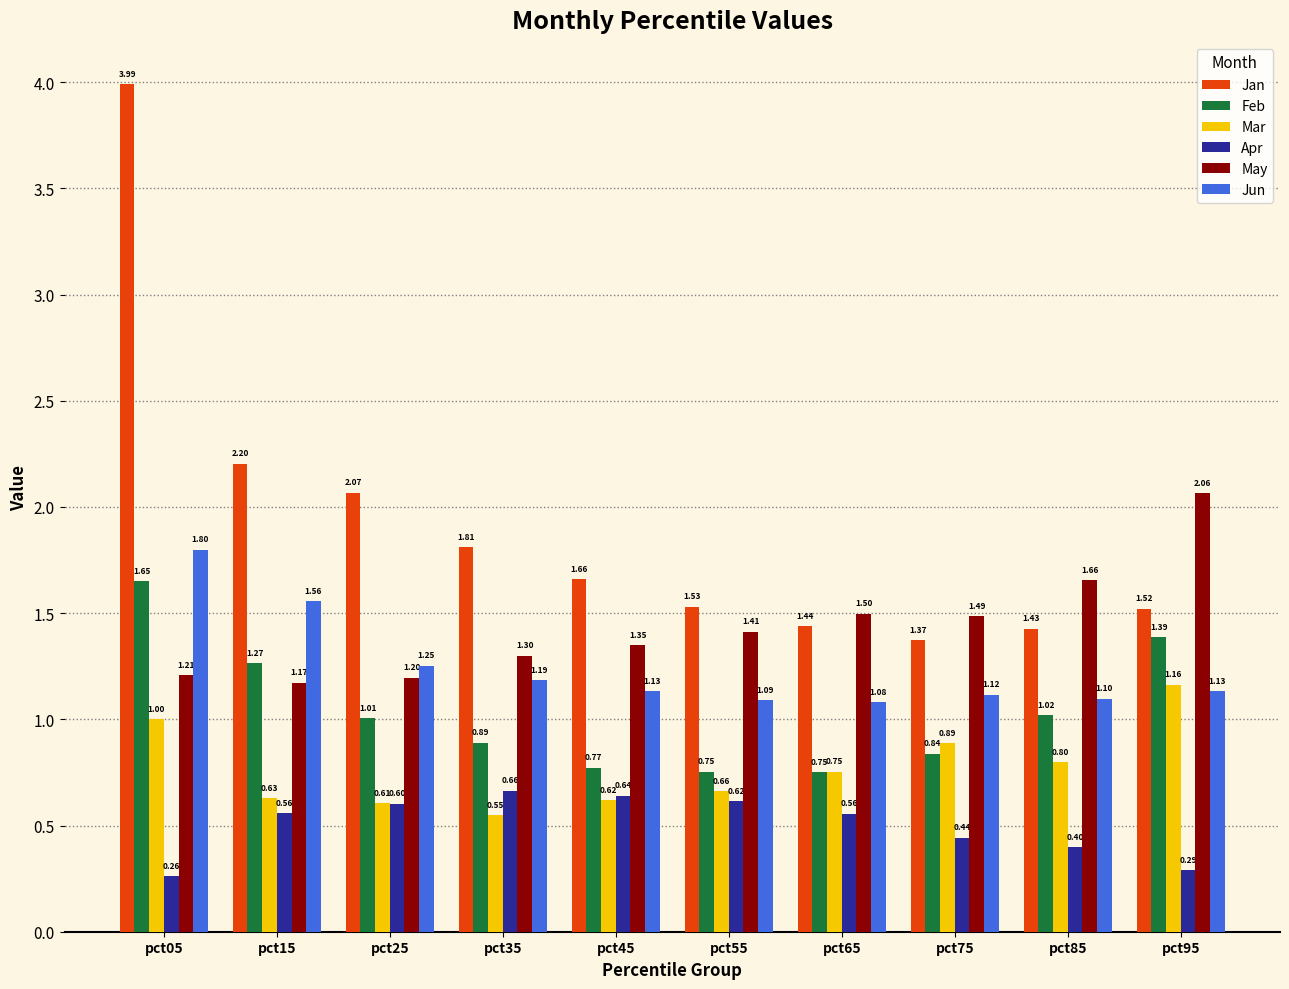

What is the total value across all series at pct05?

9.9